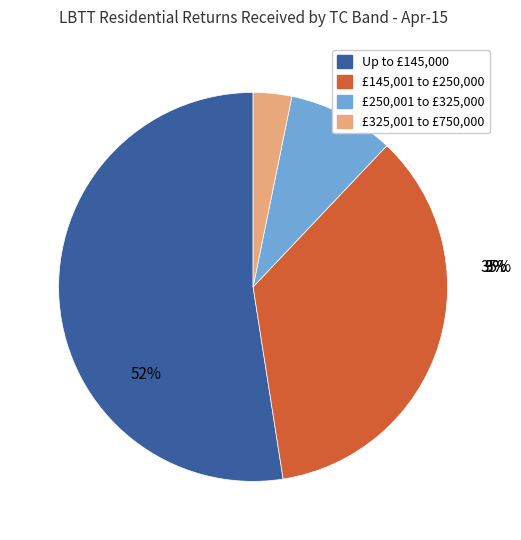

Which category has the biggest portion of the pie?

Up to £145,000